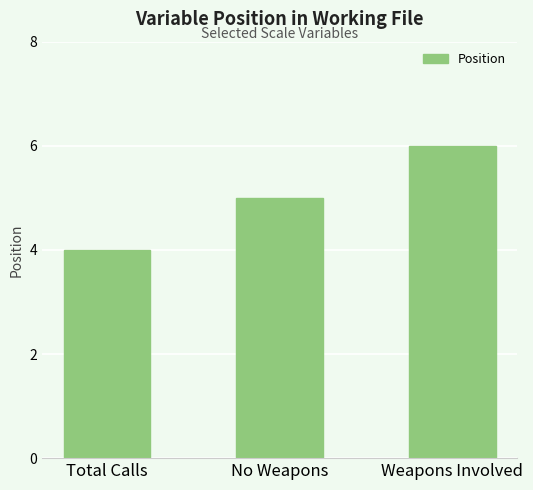

The chart shows a value of 5 at No Weapons. True or false?

True